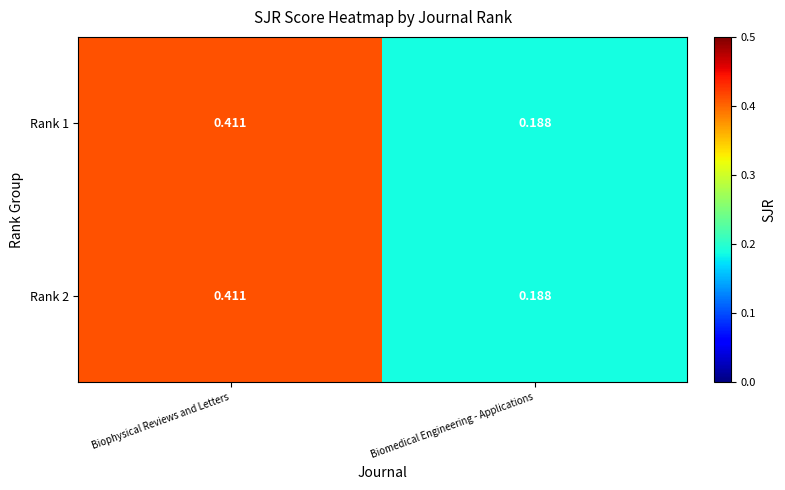

At which category is the sum across all series the highest?

Biophysical Reviews and Letters